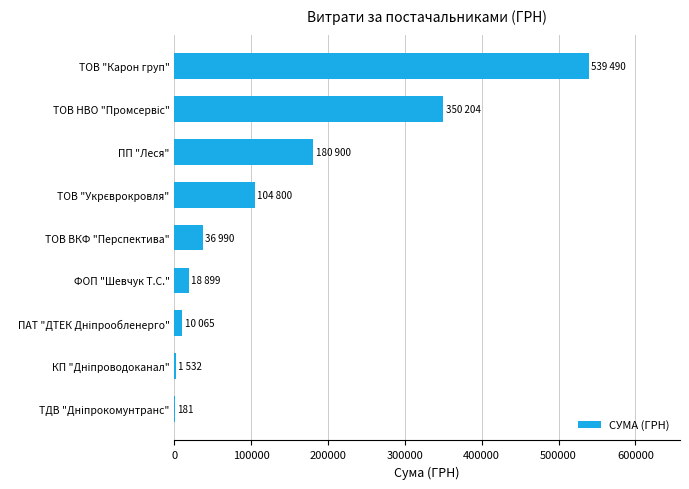

The value at ТОВ ВКФ "Перспектива" is 61821.9. True or false?

False